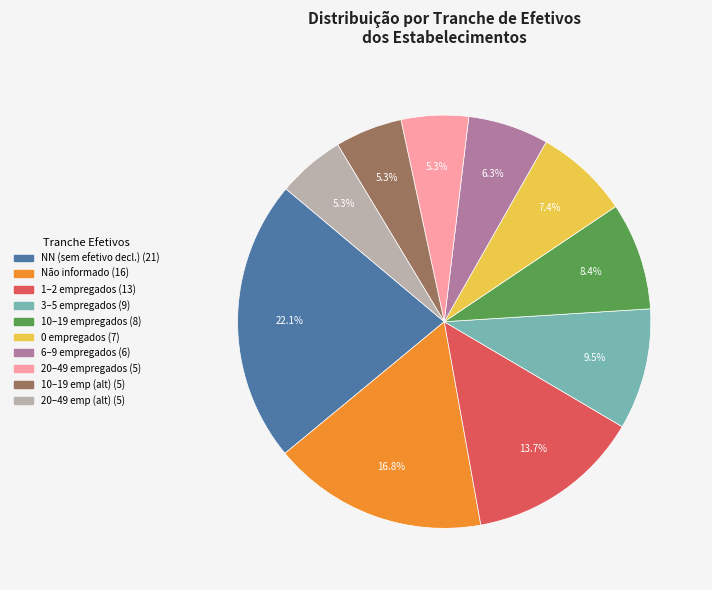

Is there a majority slice in this chart?

No